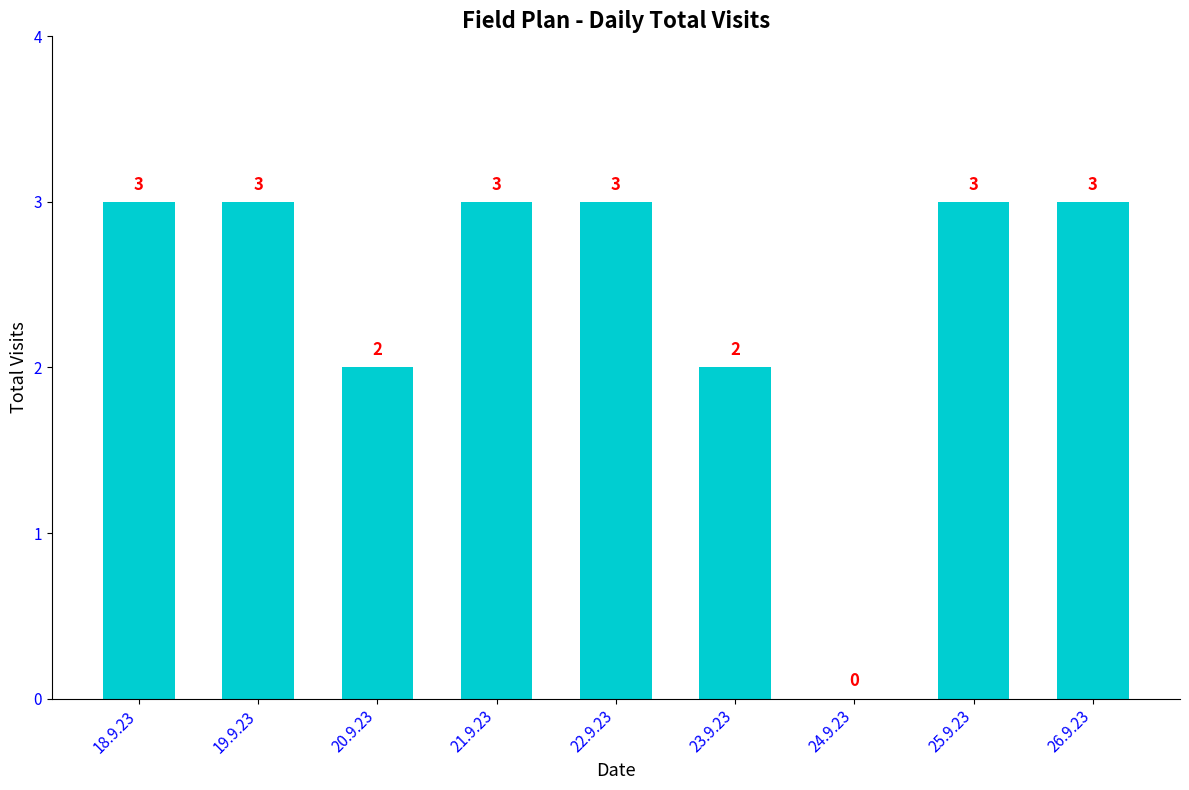

Reading left to right, list all the values displayed in this chart.

18.9.23=3	19.9.23=3	20.9.23=2	21.9.23=3	22.9.23=3	23.9.23=2	24.9.23=0	25.9.23=3	26.9.23=3